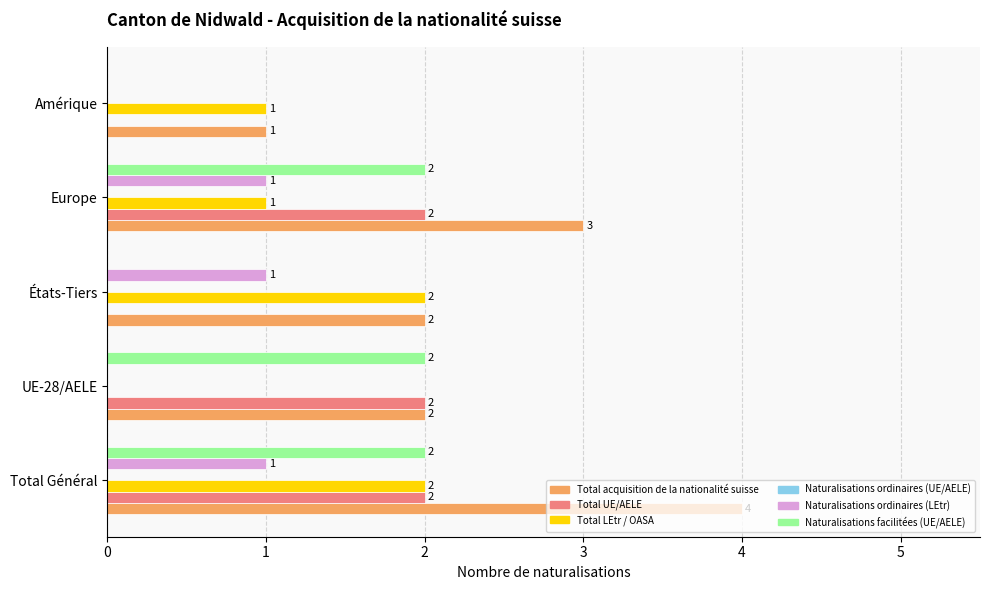

What is the sum of all Total UE/AELE values?

6